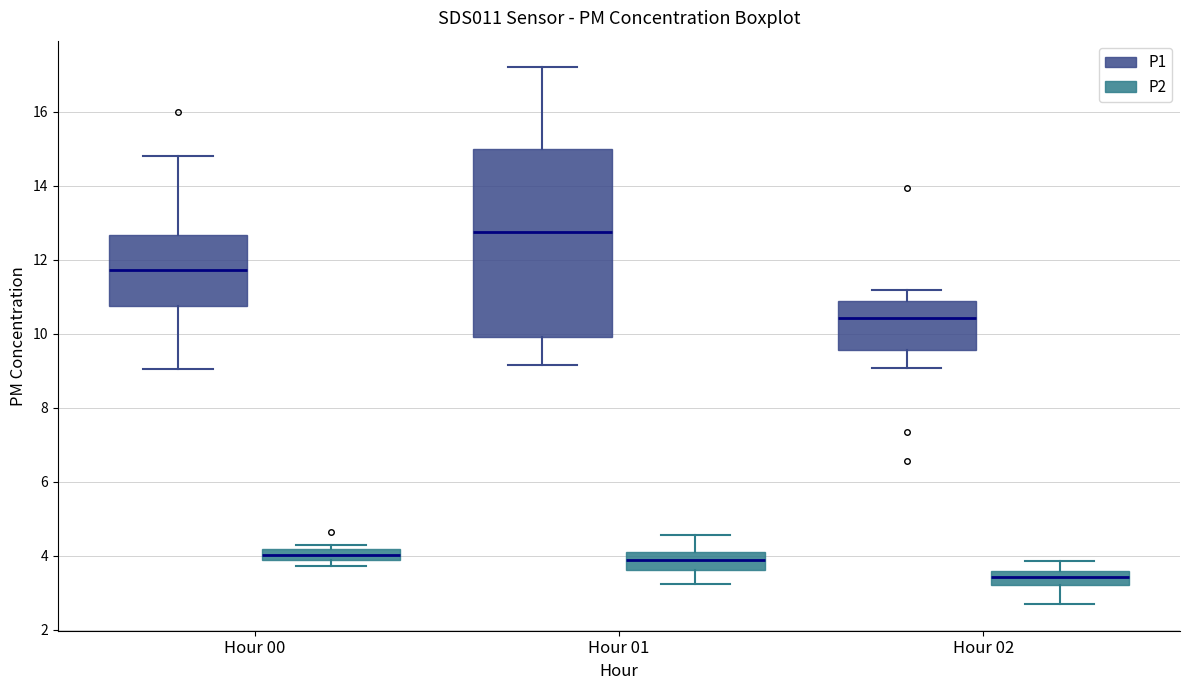

Which box is the tallest, from its lower edge to its upper edge?

Hour 01 (P1)